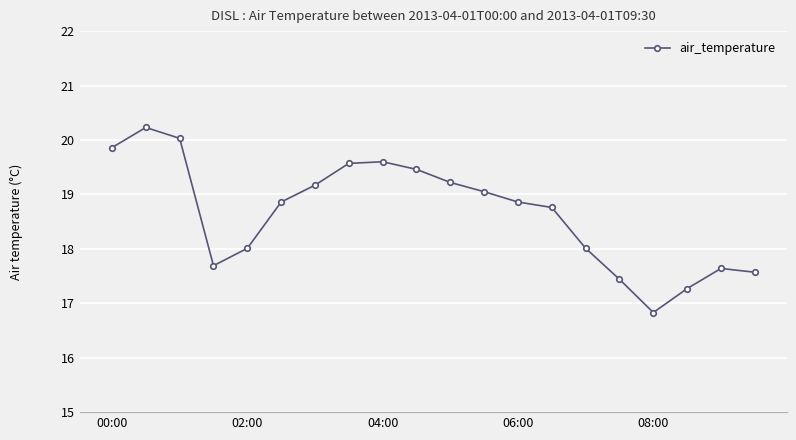

What is the value of the 2nd point from the left?

20.2